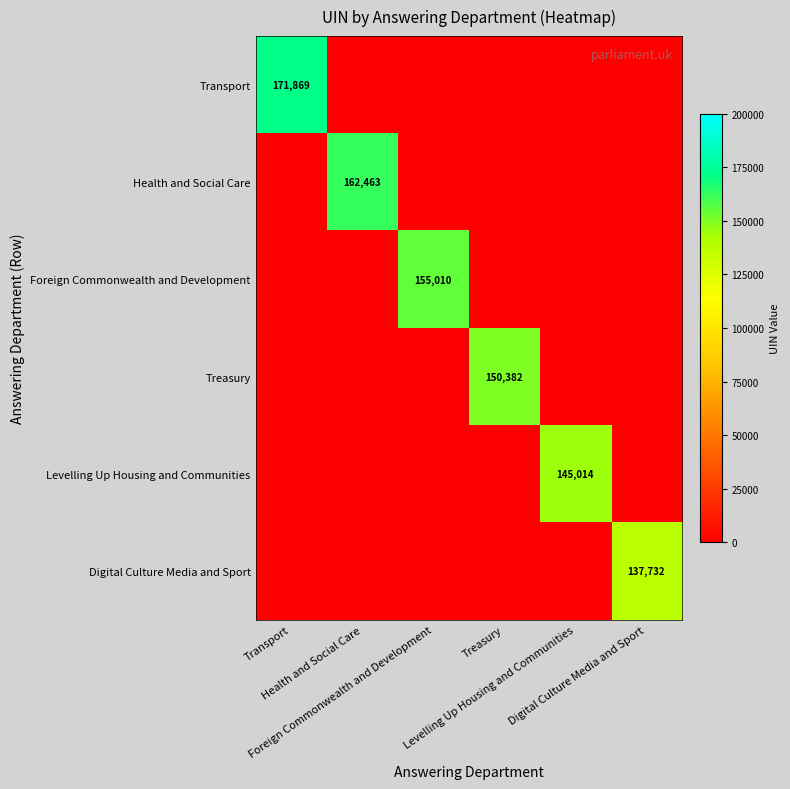

What is the total value across all series at Digital Culture Media and Sport?

137732